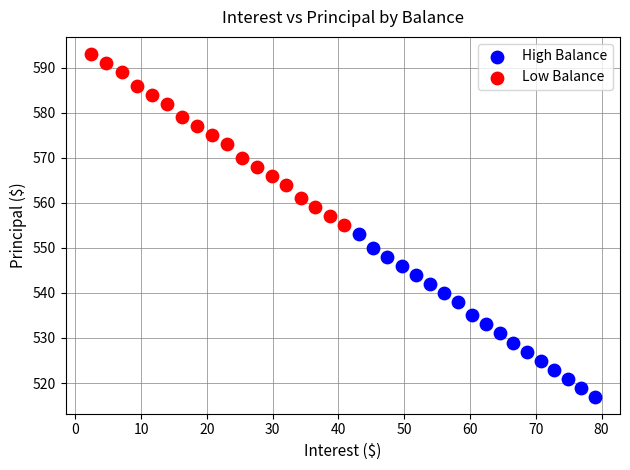

What are all the series names shown in the legend?

High Balance, Low Balance